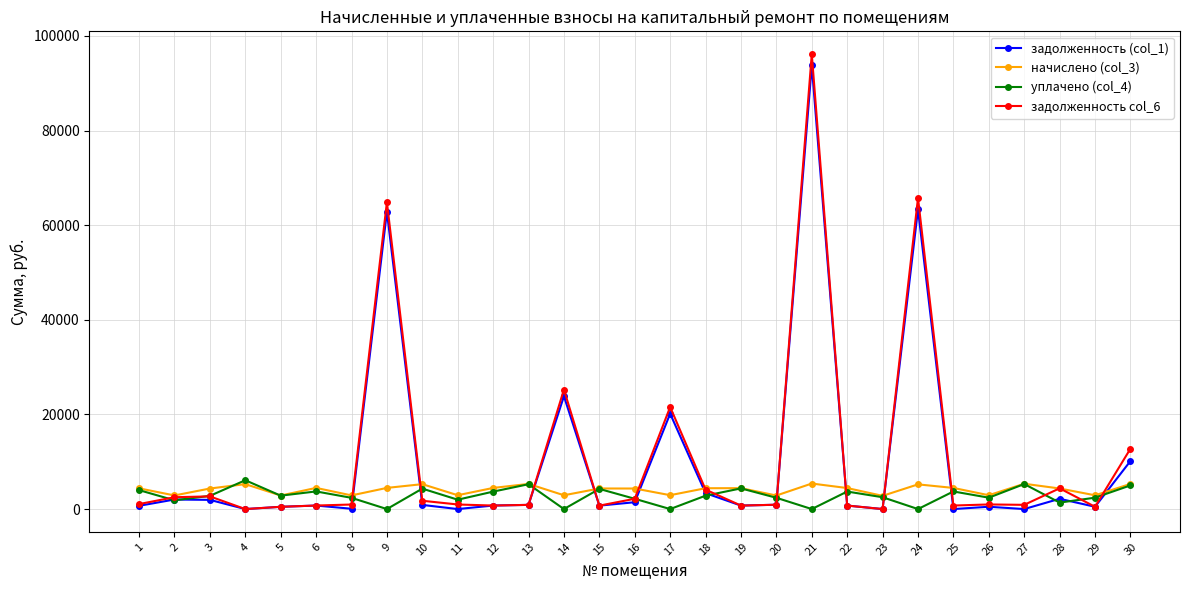

What are all the series names shown in the legend?

задолженность (col_1), начислено (col_3), уплачено (col_4), задолженность col_6